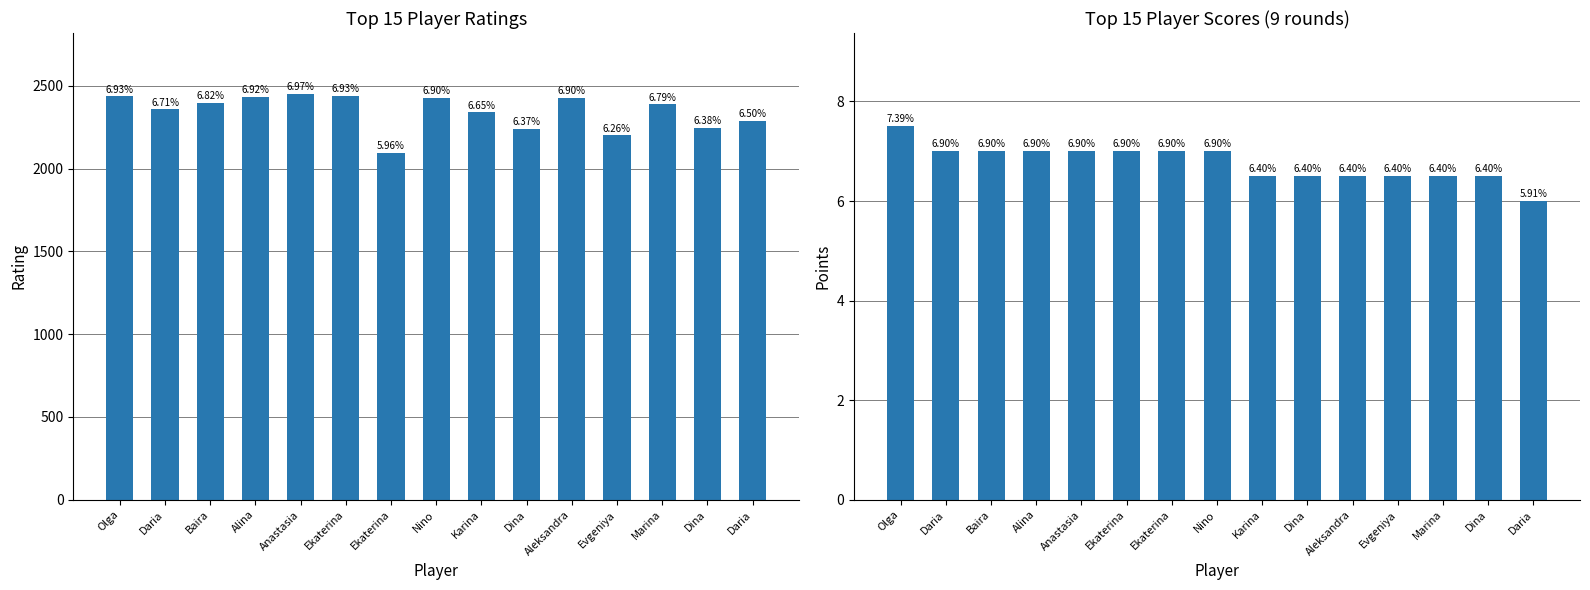

Is it true that Score equals 6.0 at Daria?

True